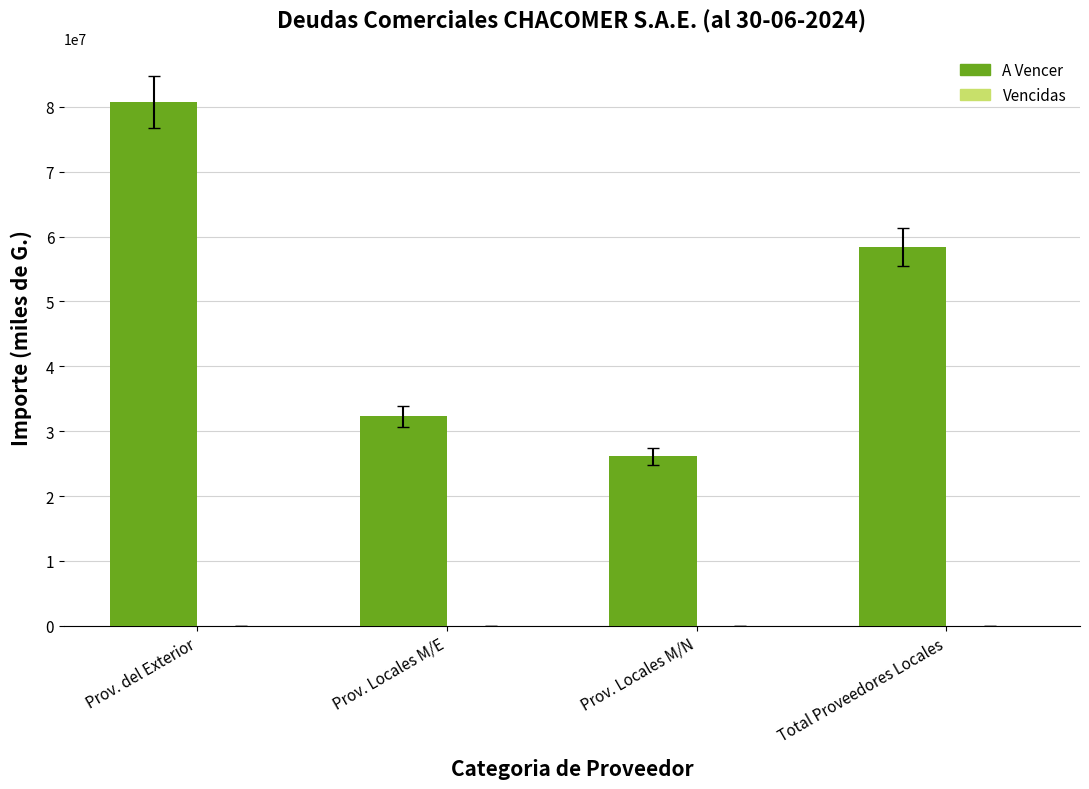

Reading left to right, transcribe all the data shown in this chart.

80735003.2	32272500.7	26155976.8	58428477.5